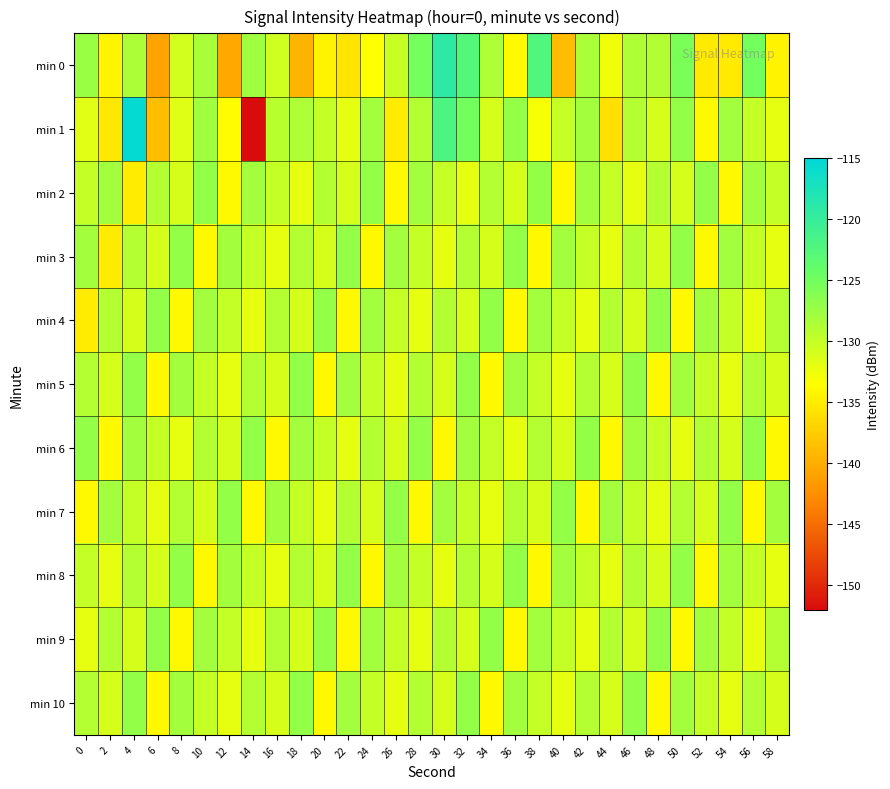

Which series has the largest range (max minus min)?

min 1